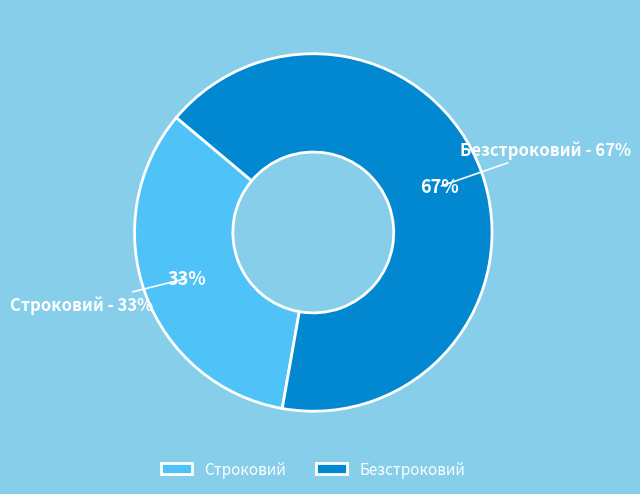

To the nearest percent, what is the combined percentage of Строковий and Безстроковий?

100%